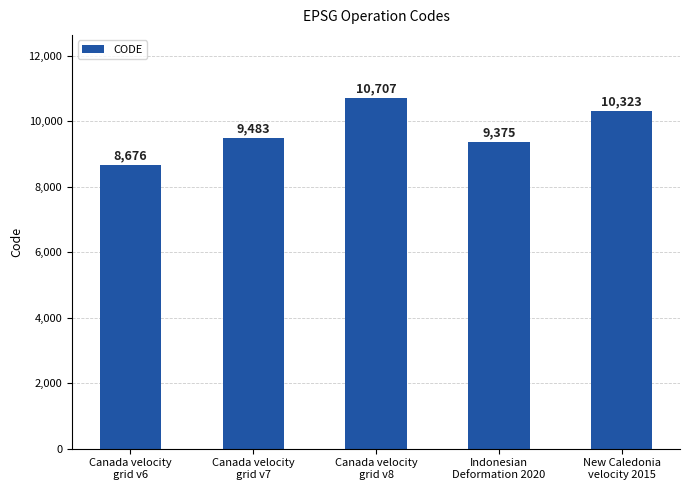

What position from the right is Canada velocity
grid v6?

5